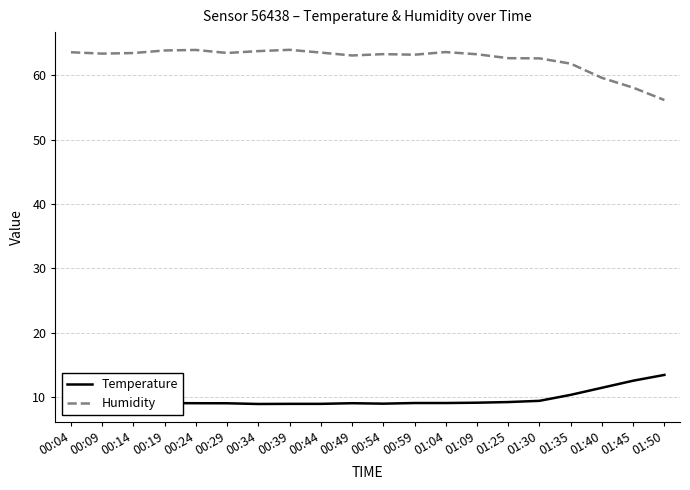

True or false: Temperature has a value of 3.0 at 01:04.

False